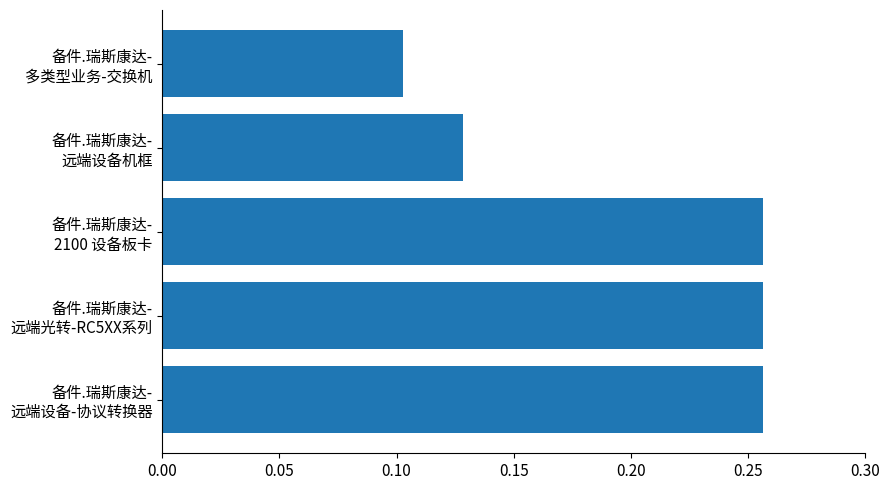

What is the sum of all values?

1.0